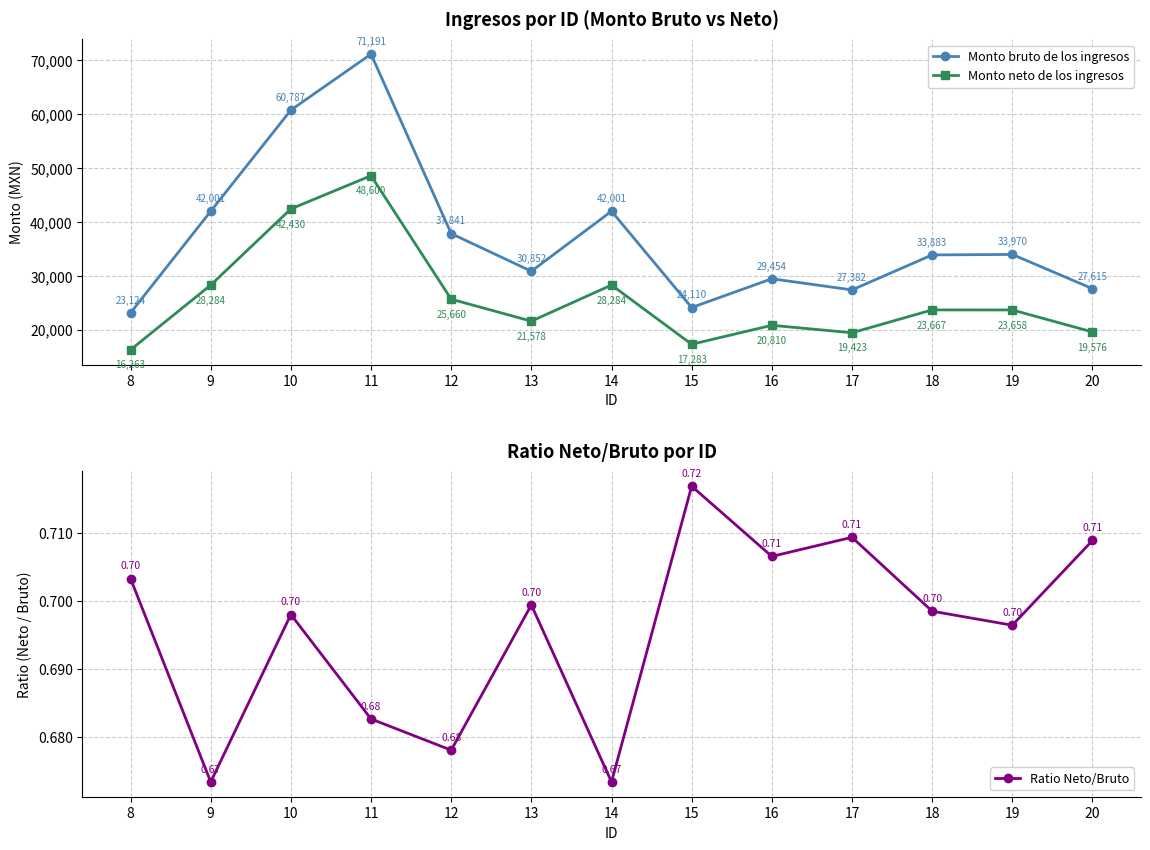

Reading left to right, transcribe all the data shown in this chart.

Monto bruto de los ingresos: 8=23124.5	9=42000.8	10=60787.4	11=71191.0	12=37841.0	13=30851.6	14=42000.8	15=24109.8	16=29453.8	17=27381.5	18=33883.2	19=33970.3	20=27615.5
Monto neto de los ingresos: 8=16262.9	9=28284.2	10=42429.6	11=48599.7	12=25659.5	13=21578.0	14=28284.2	15=17282.8	16=20810.2	17=19422.8	18=23667.1	19=23657.9	20=19575.8
Ratio Neto/Bruto: 8=0.7	9=0.7	10=0.7	11=0.7	12=0.7	13=0.7	14=0.7	15=0.7	16=0.7	17=0.7	18=0.7	19=0.7	20=0.7